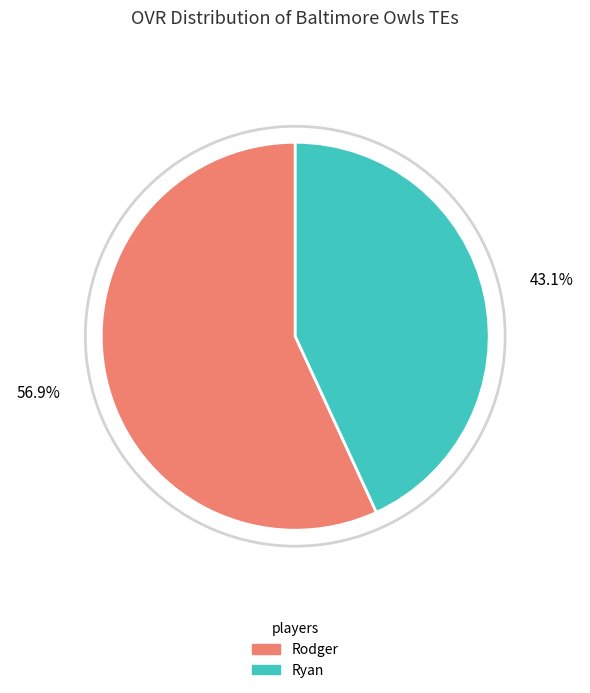

Combined, do Rodger and Ryan account for over 50%?

Yes